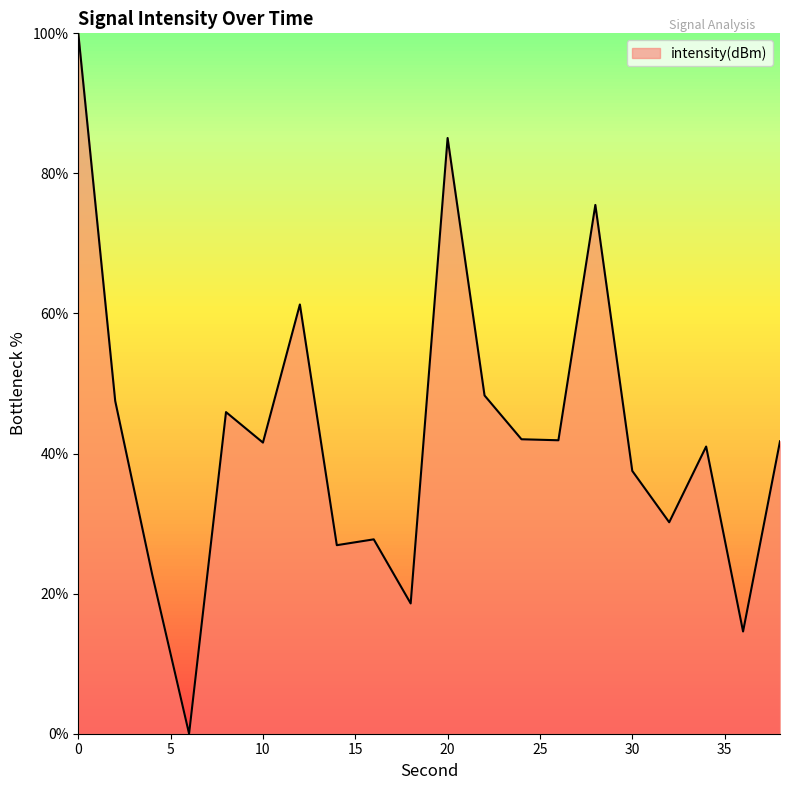

What is the difference between the maximum and minimum values?

100.0